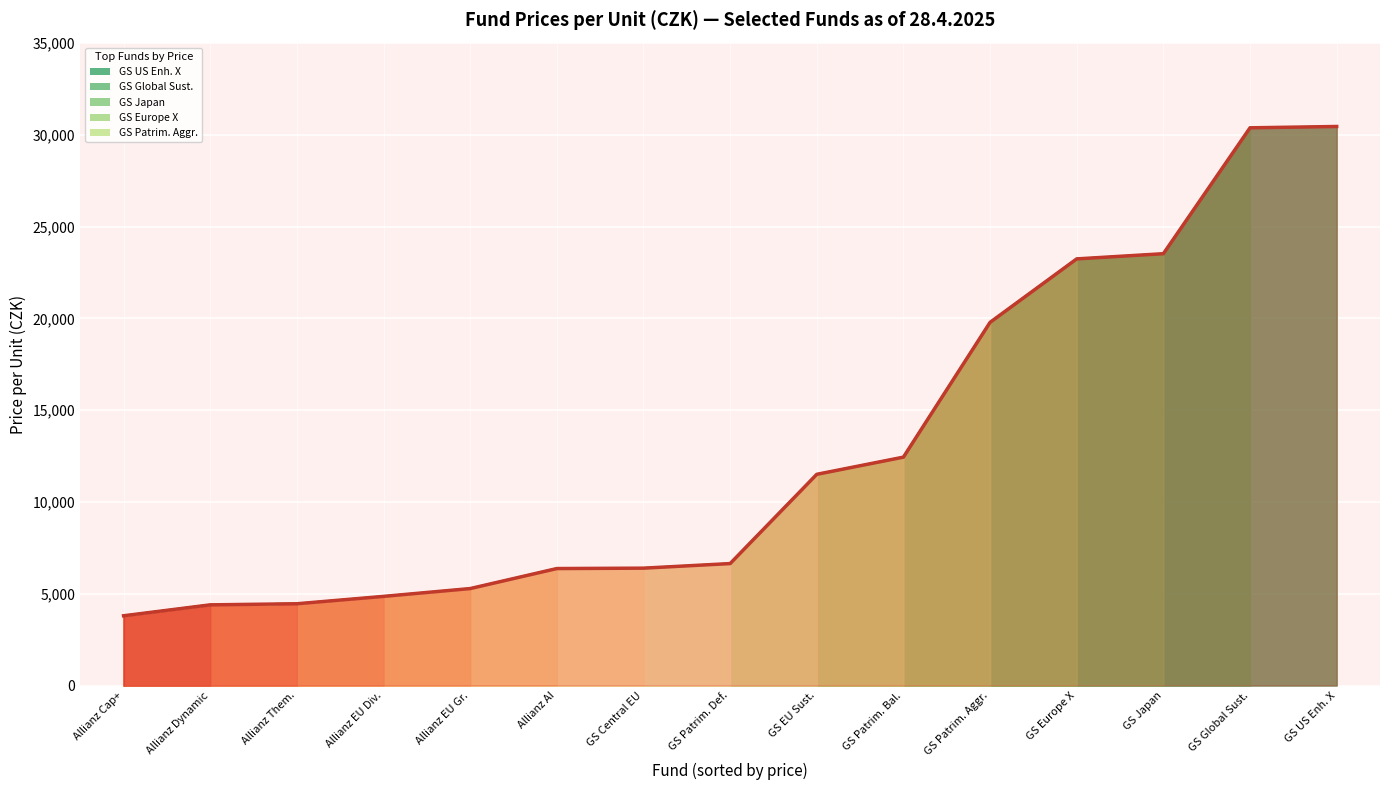

Read the value at Allianz Them..

4456.3